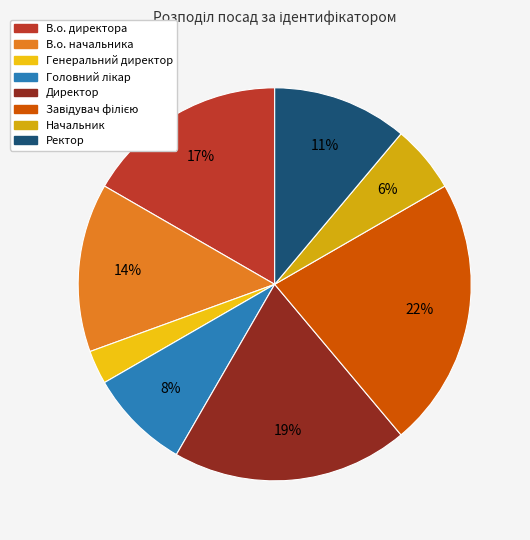

To the nearest percent, what is the difference between the Директор and Генеральний директор slice percentages?

17%